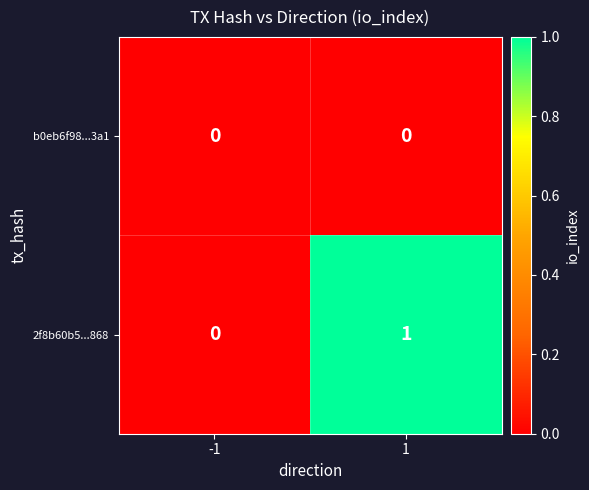

Reading left to right, what are all the values shown in this chart?

b0eb6f98...3a1: 0	0
2f8b60b5...868: 0	1